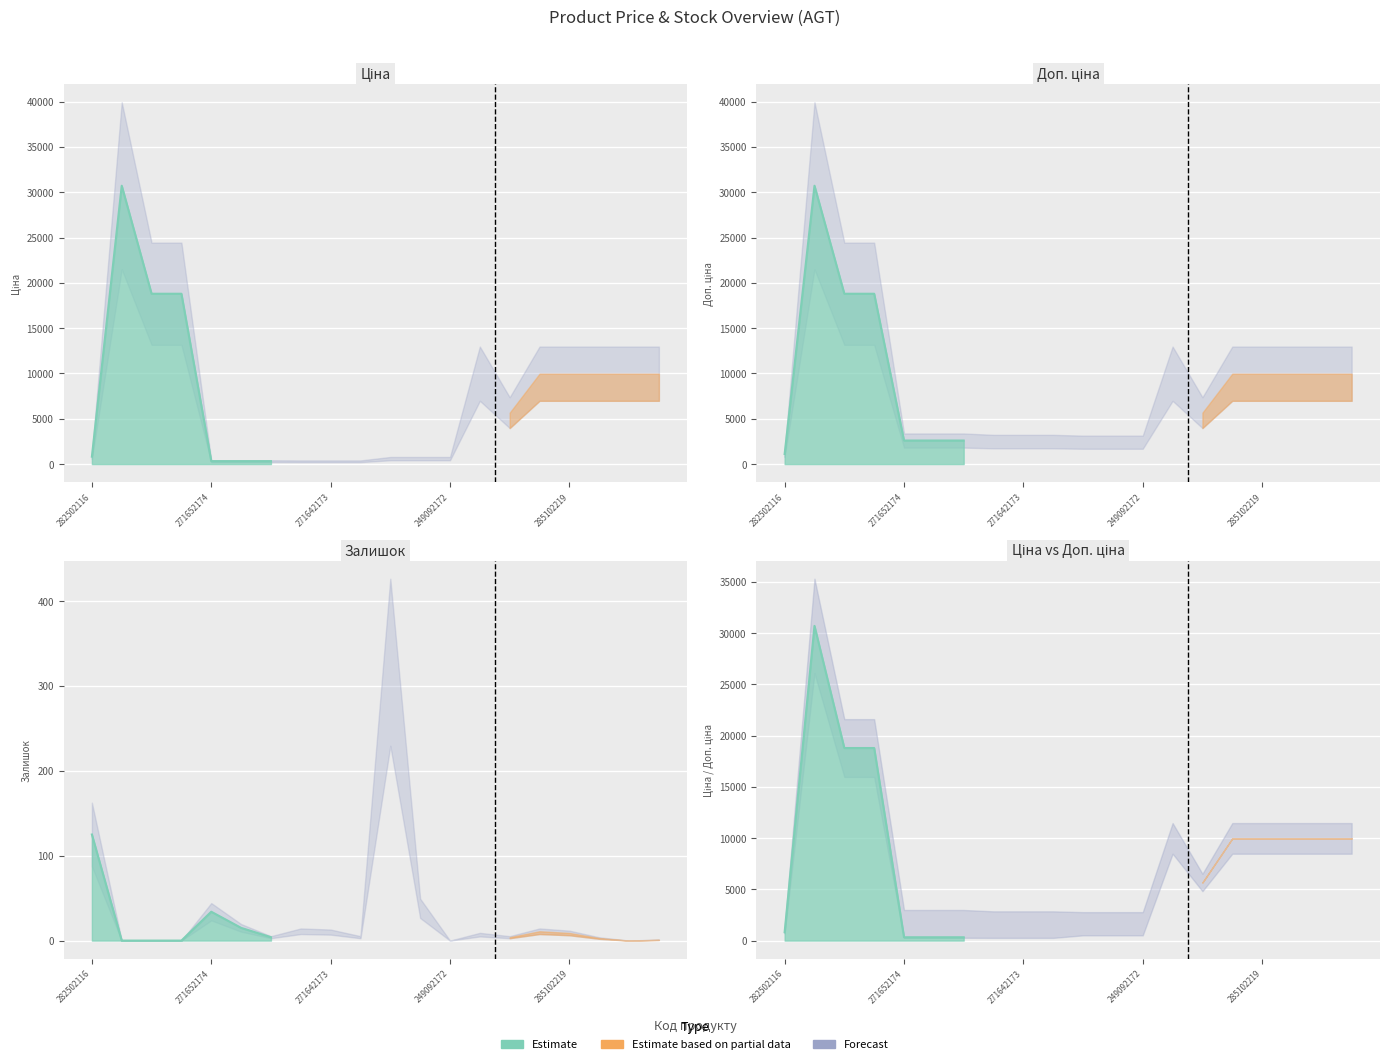

What is the value of the Доп. ціна point at the 12th from the left?

2414.8